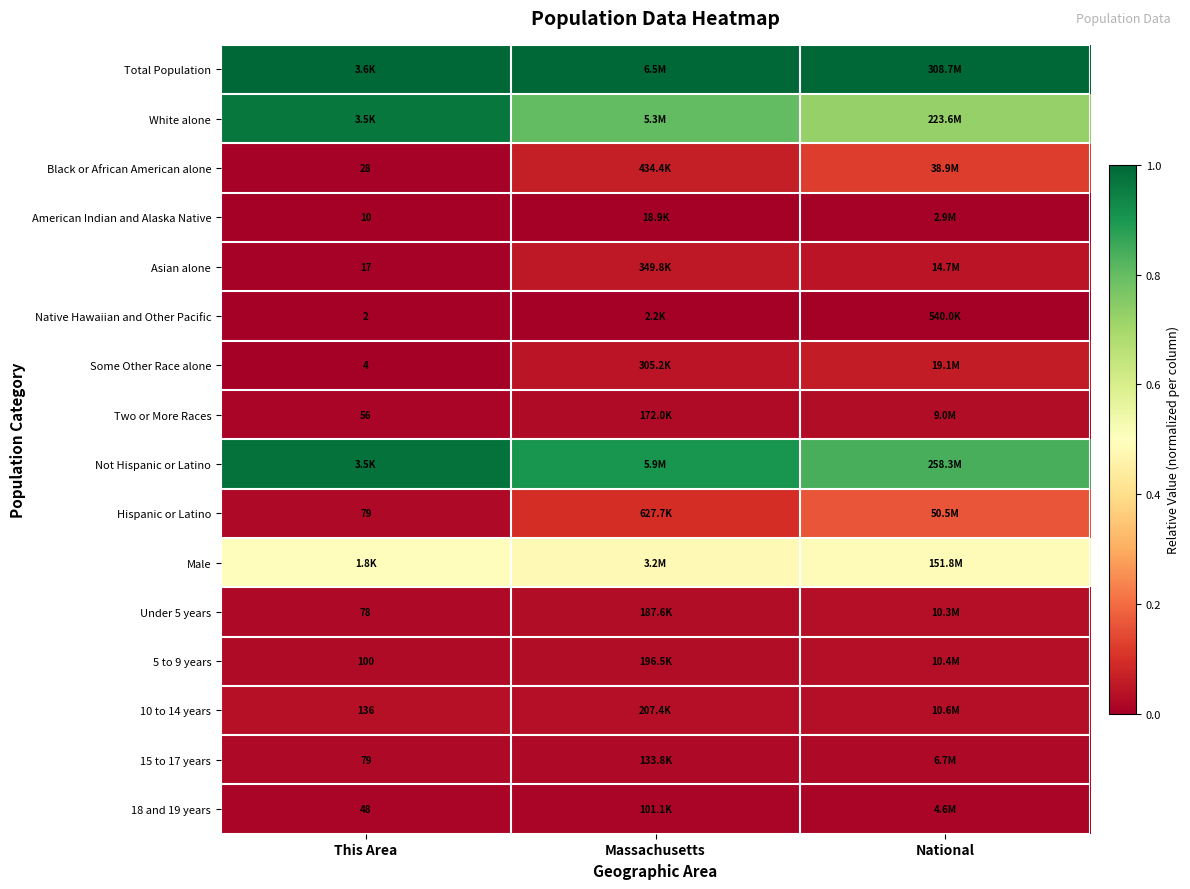

Which has a higher value, Massachusetts or This Area?

Massachusetts